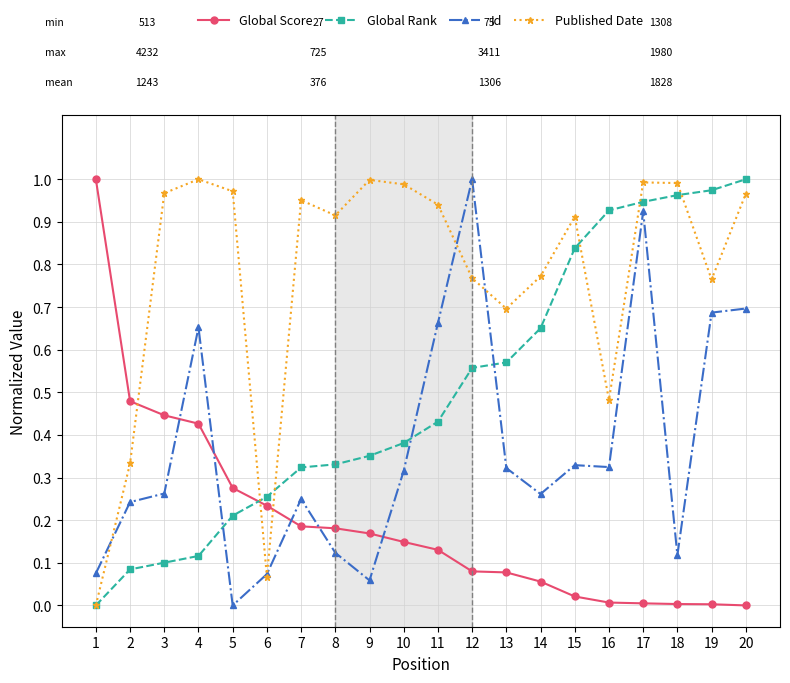

The value of Global Score at 1 is 1.6. True or false?

False